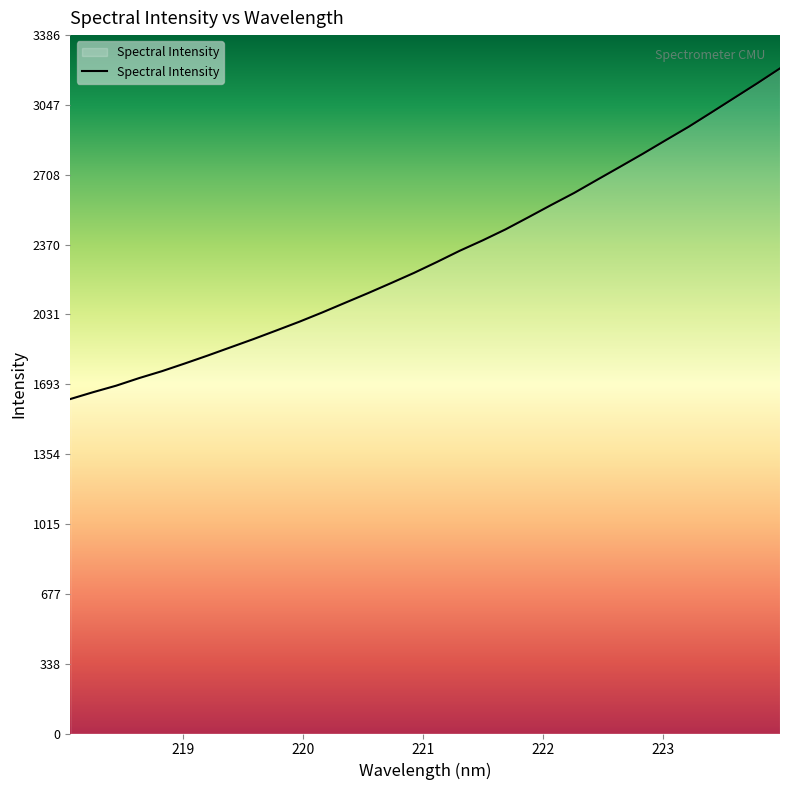

True or false: there are more than 0 points higher than both neighbors.

False